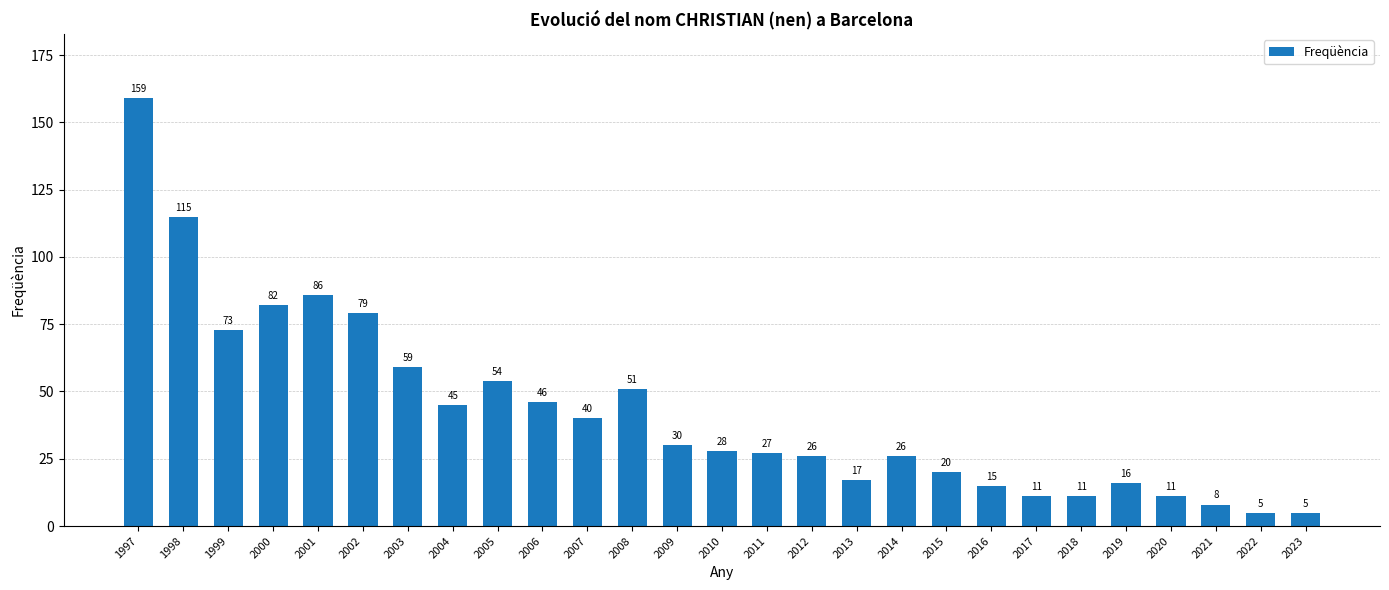

What is the maximum value shown in the chart?

159